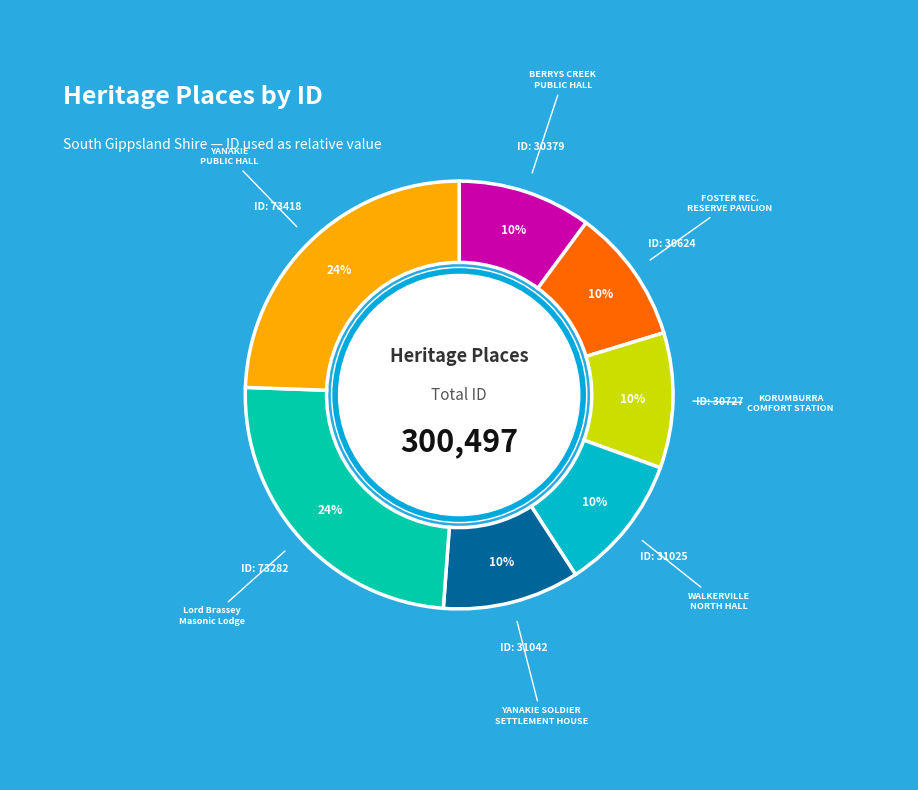

Count the number of slices in the pie.

7